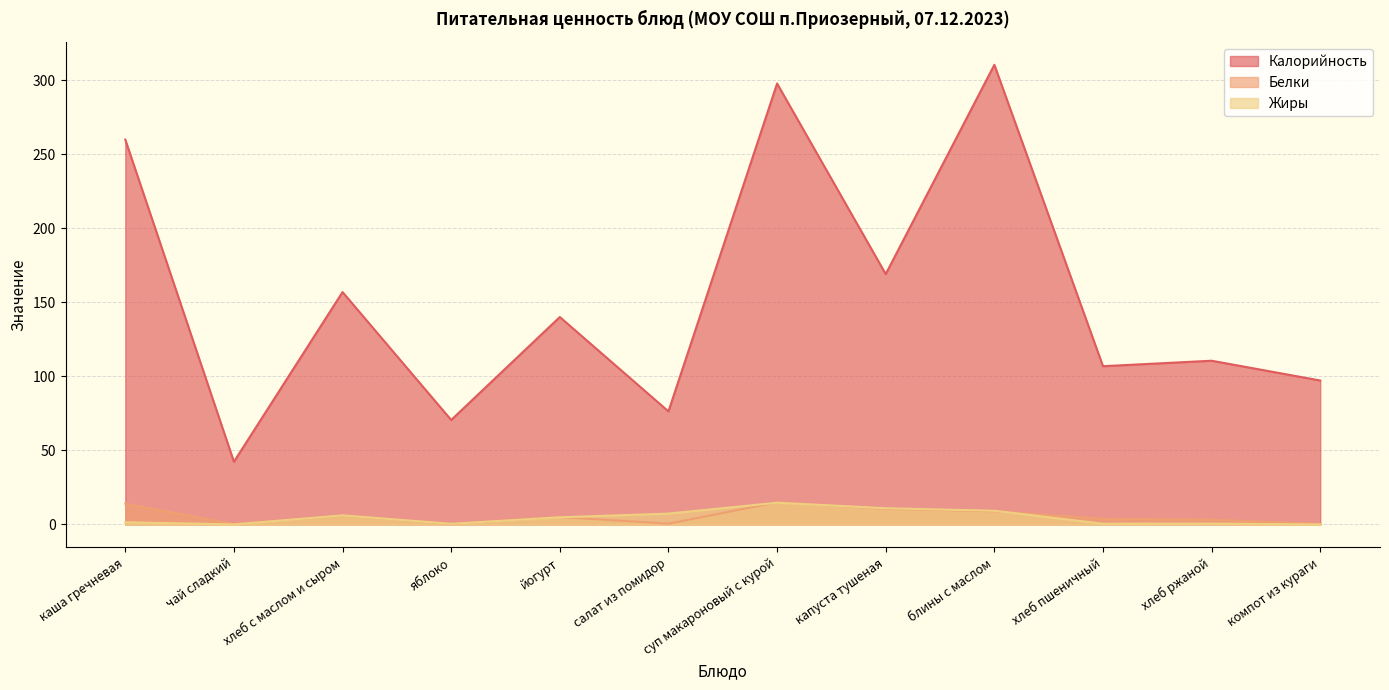

True or false: Калорийность and Жиры cross at least once.

False